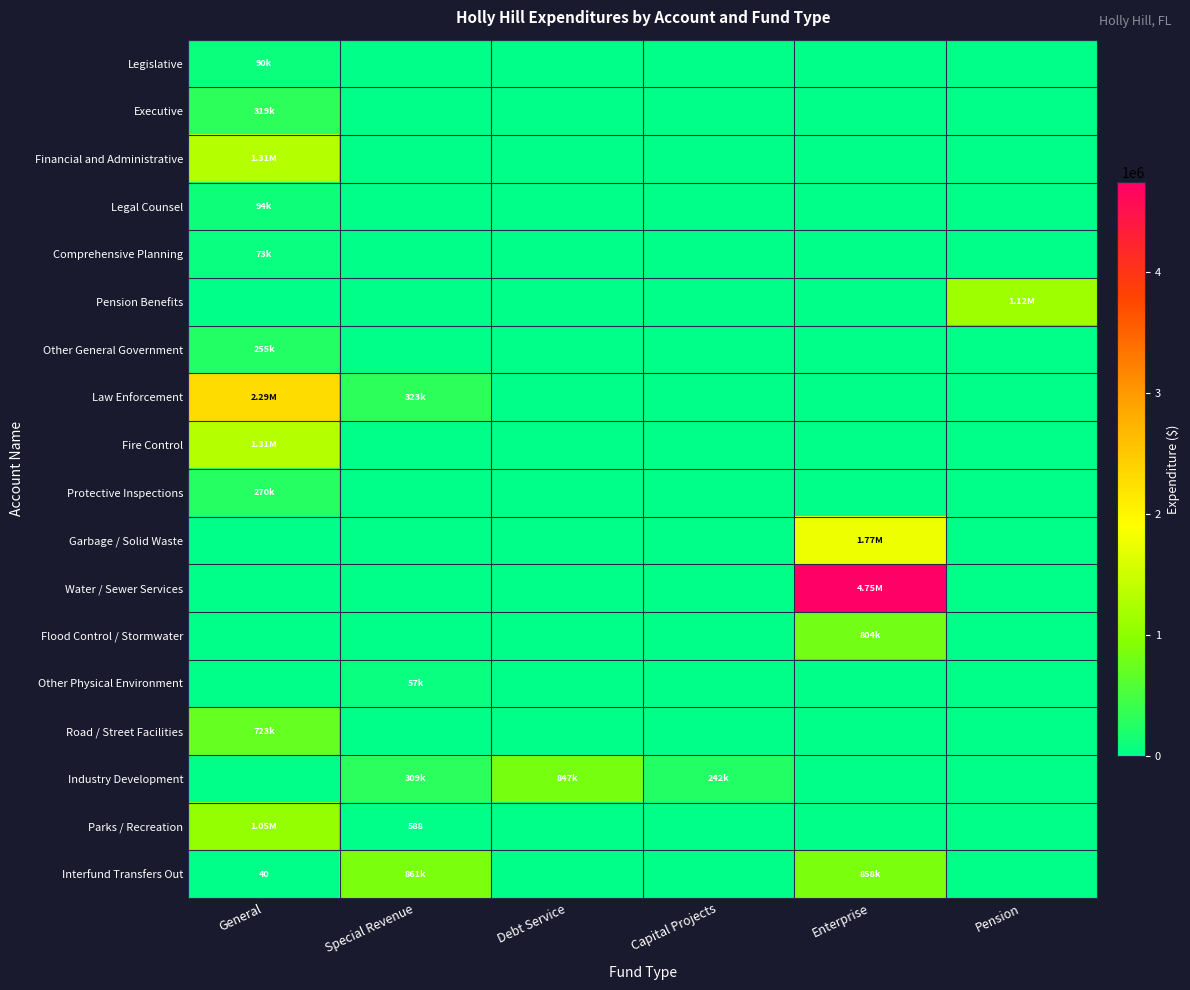

Is it true that Interfund Transfers Out equals 40 at General?

True